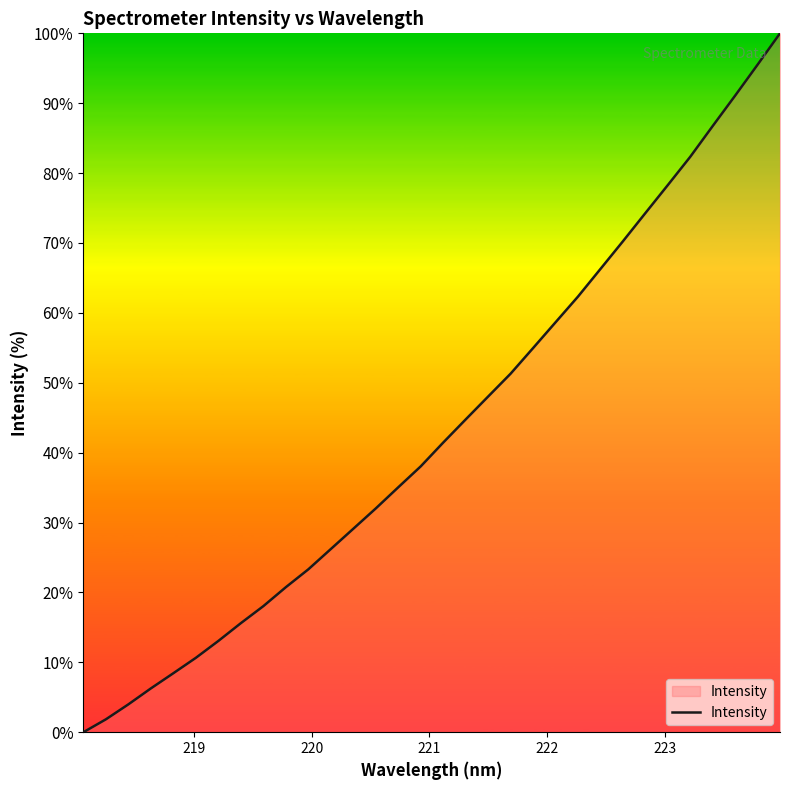

What is the maximum value shown in the chart?

100.0